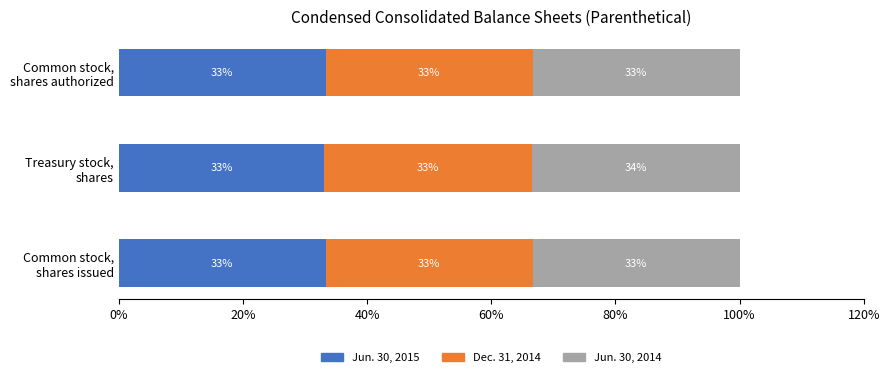

Count the Jun. 30, 2015 values in the range 33 to 34.

3